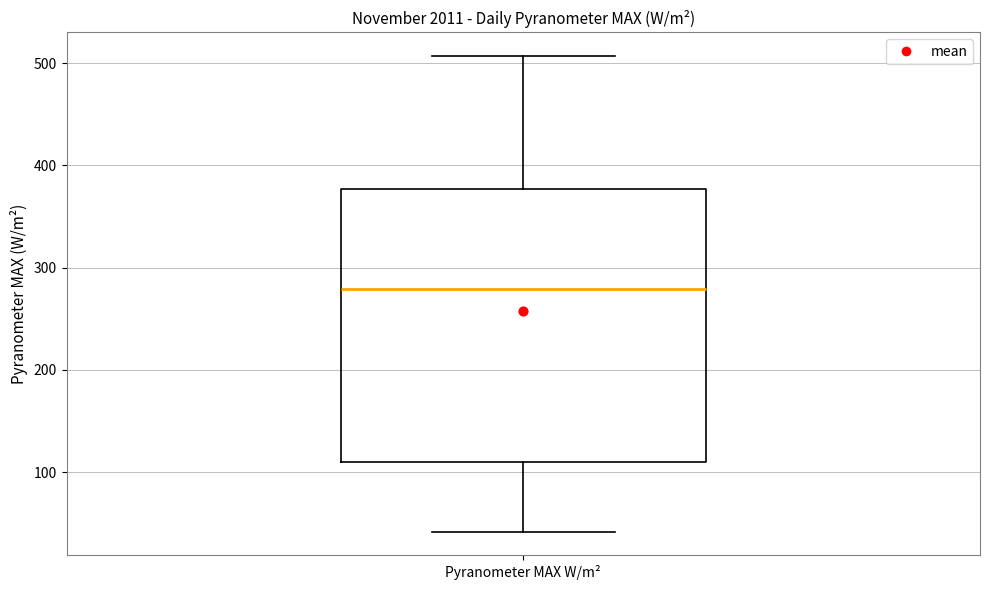

Read this box plot against the y-axis: the position of the median line, the range covered by the box, and the ends of both whiskers. The values are not printed on the chart, so give them approximately, as read against the axis.

median 280, box 110 to 380, whiskers 40 to 510